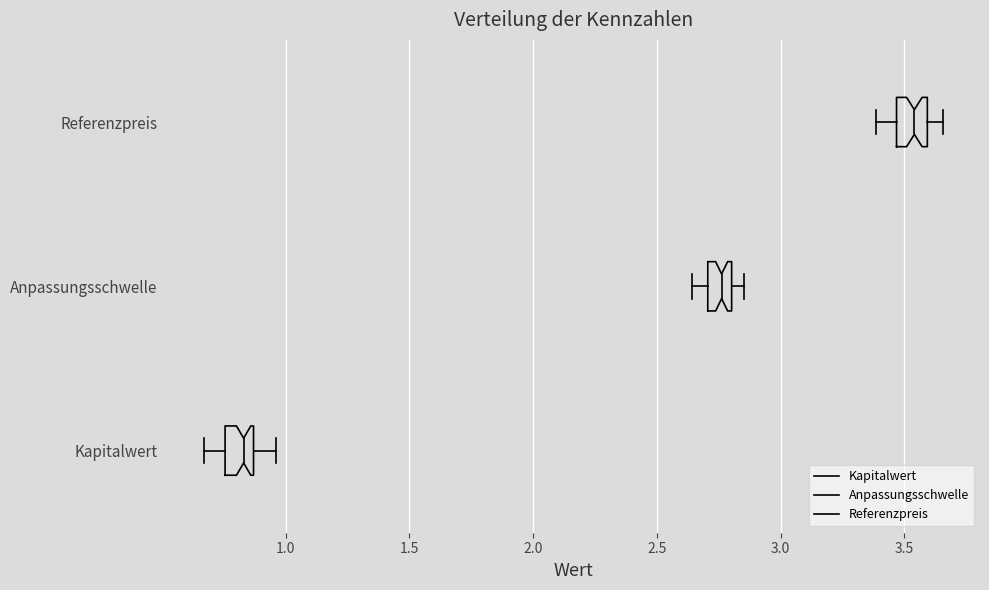

Reading bottom to top, transcribe this box plot: for each box, give where its median line is, the range the box spans, and where its two whiskers end, as read against the x-axis. The values are not printed on the chart, so give them approximately, as read against the axis.

Kapitalwert: median 0.85 (just left of the box's right edge), box 0.75 to 0.85, whiskers 0.65 to 0.95
Anpassungsschwelle: median 2.75, box 2.70 to 2.80, whiskers 2.65 to 2.85
Referenzpreis: median 3.55, box 3.45 to 3.60, whiskers 3.40 to 3.65